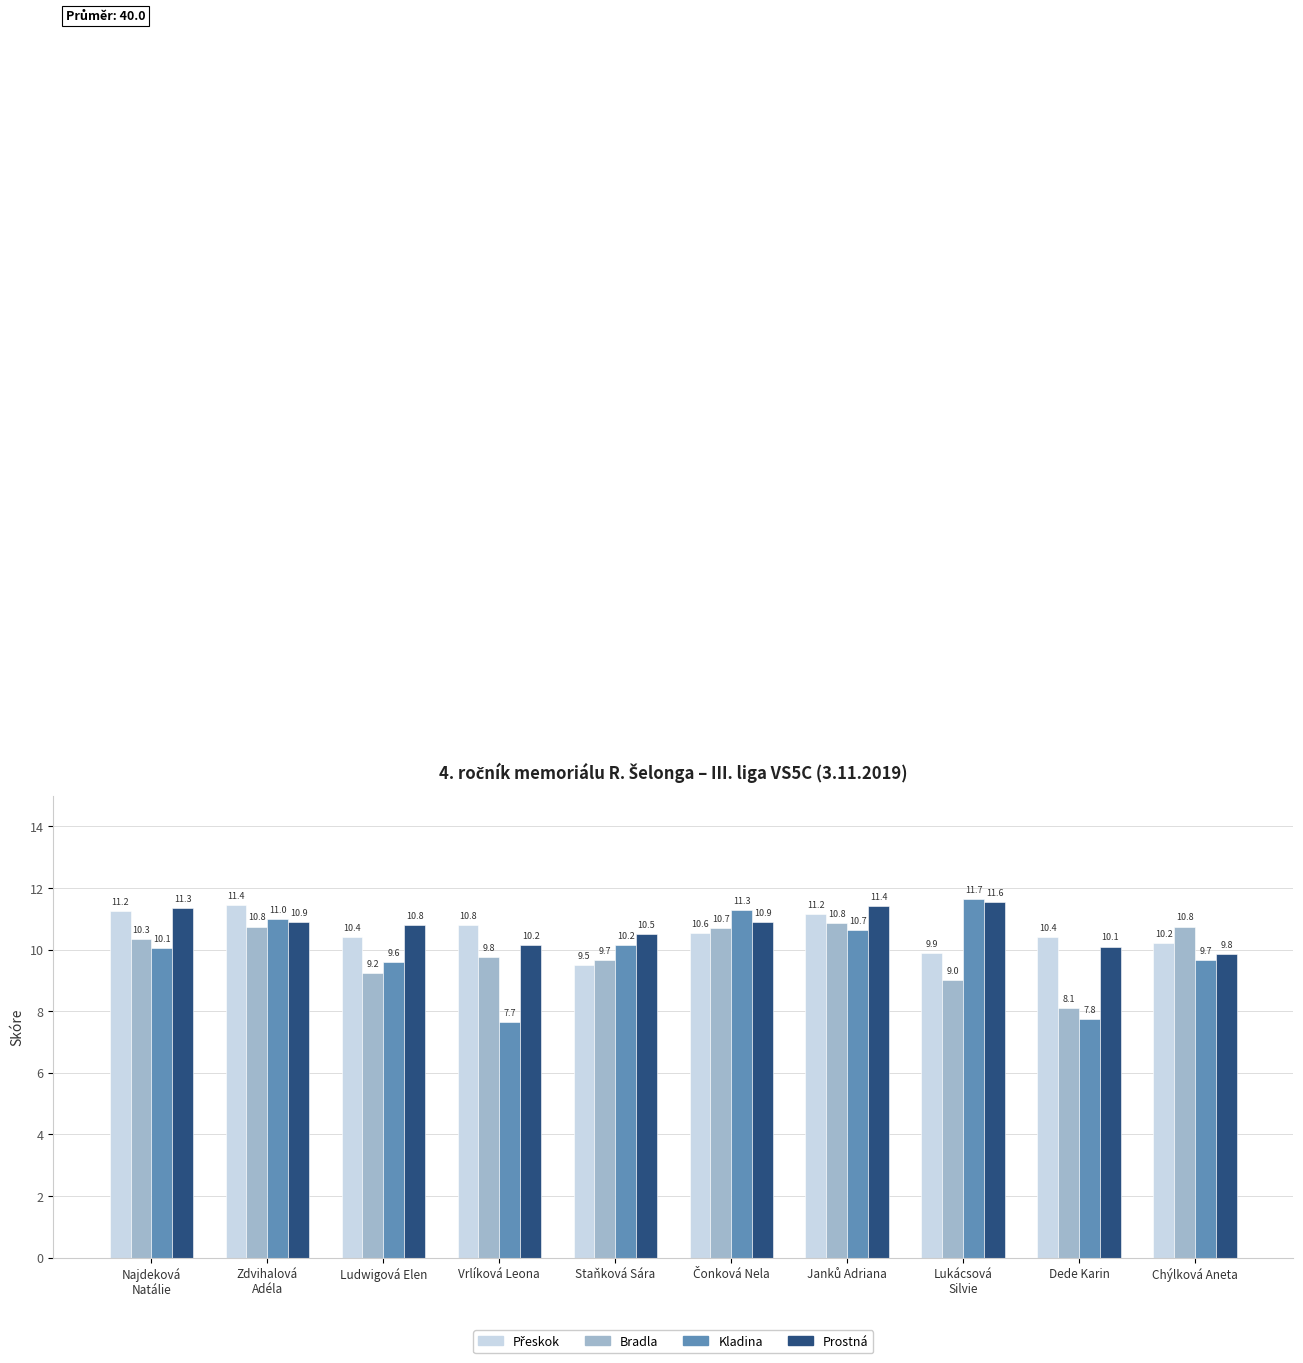

The Kladina series shows 12.0 at Vrlíková Leona. True or false?

False